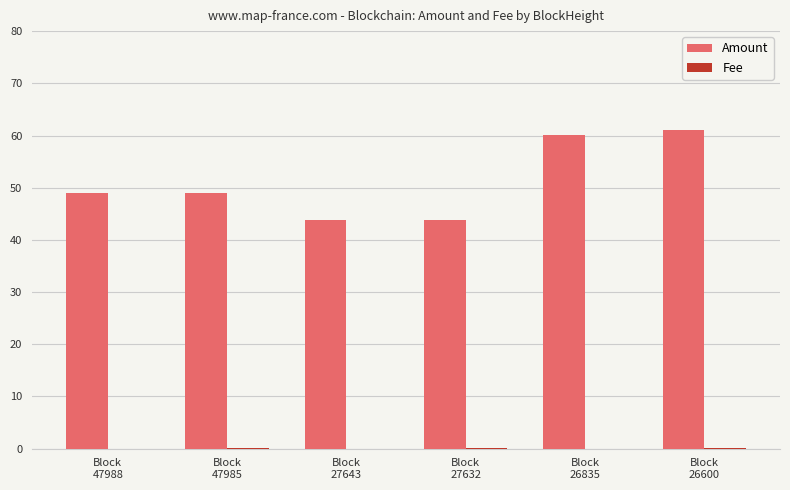

What is the sum of all Amount values?

306.7